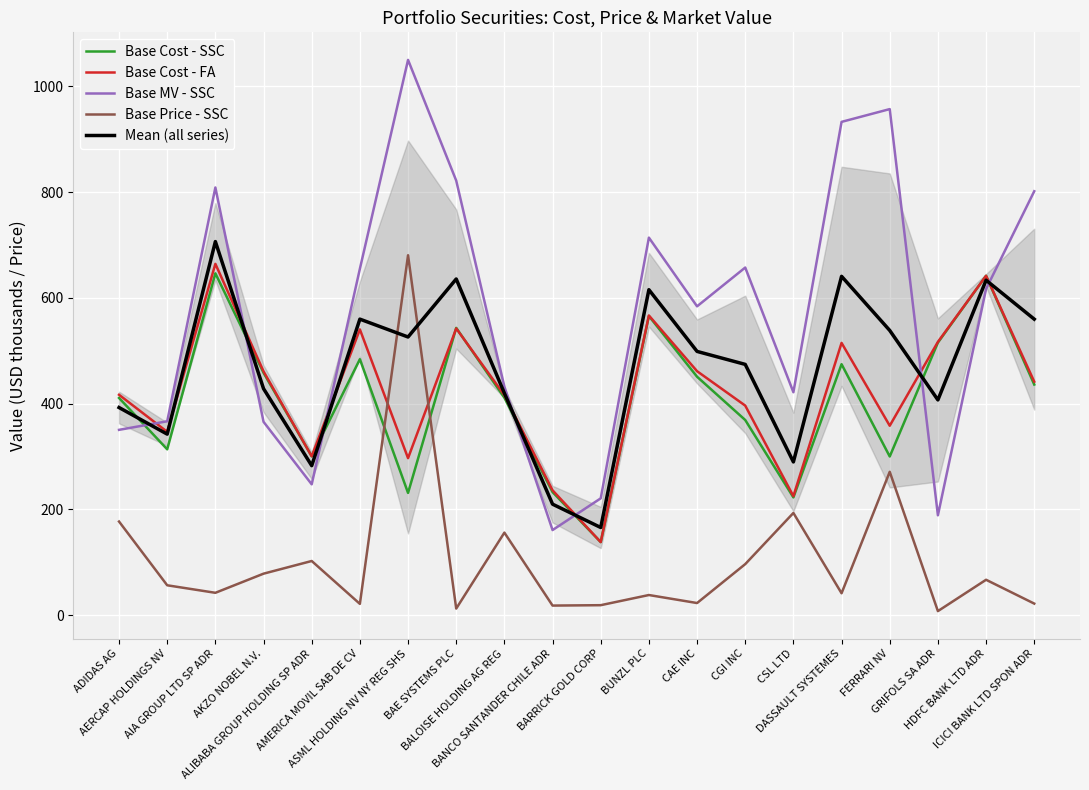

Is it true that Base Cost - SSC equals 484.0 at AMERICA MOVIL SAB DE CV?

True